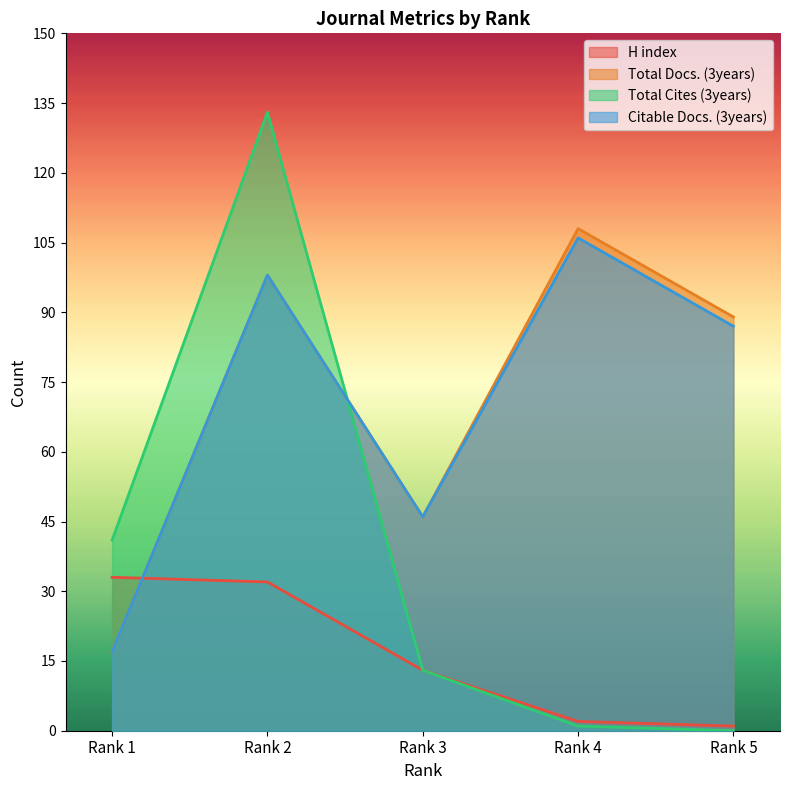

Which has a higher value, Rank 4 or Rank 5?

Rank 4